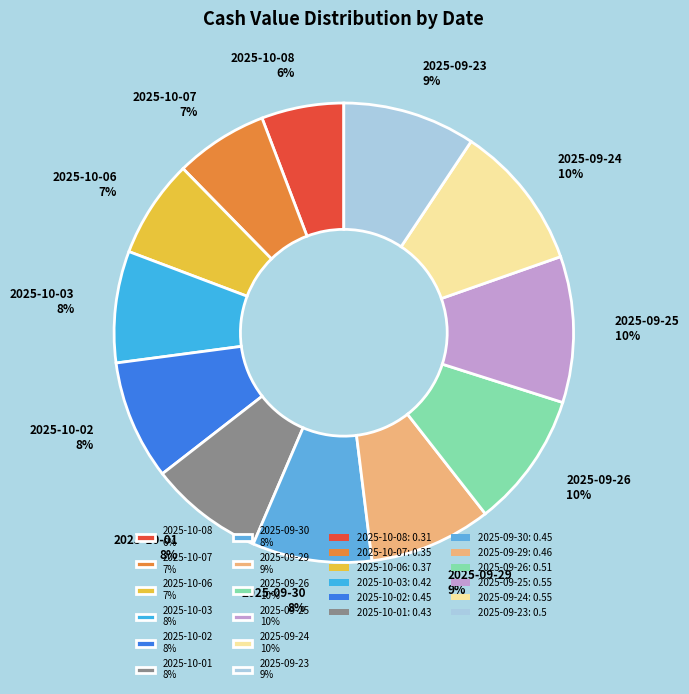

Which category has the smallest portion of the pie?

2025-10-08